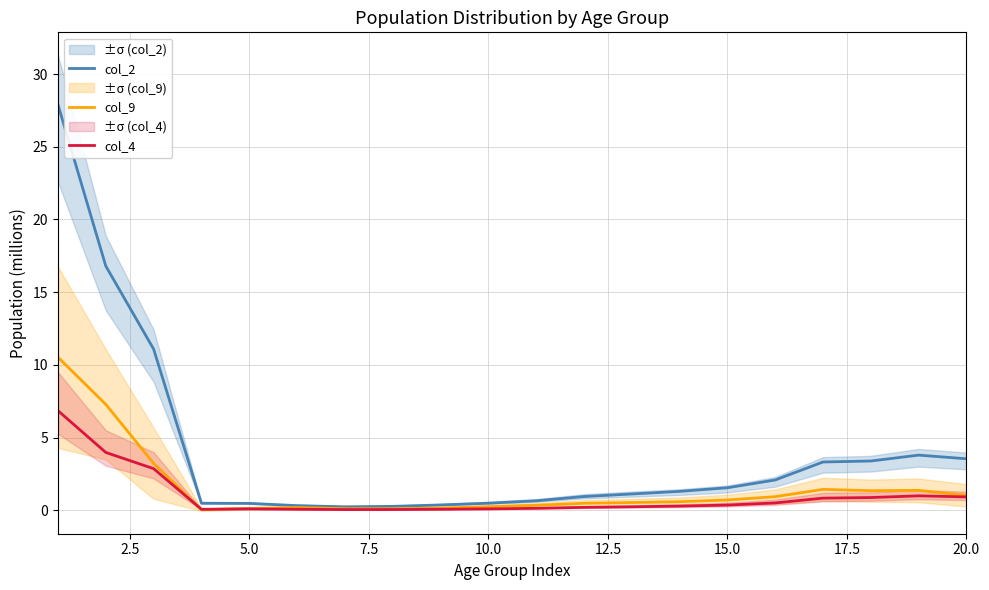

True or false: col_2 and col_9 intersect in this chart.

False